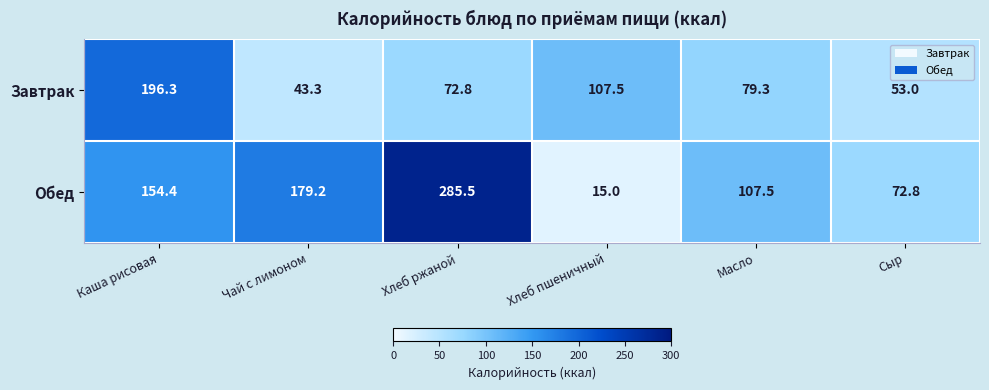

Where is Обед nearest to the value 150?

Каша рисовая